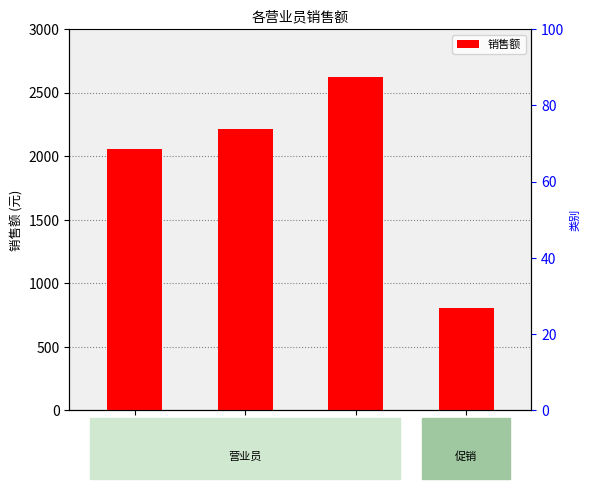

List the labels in order of value, largest first.

韩艳梅, 曹琼, 杨霞, 费诗尧